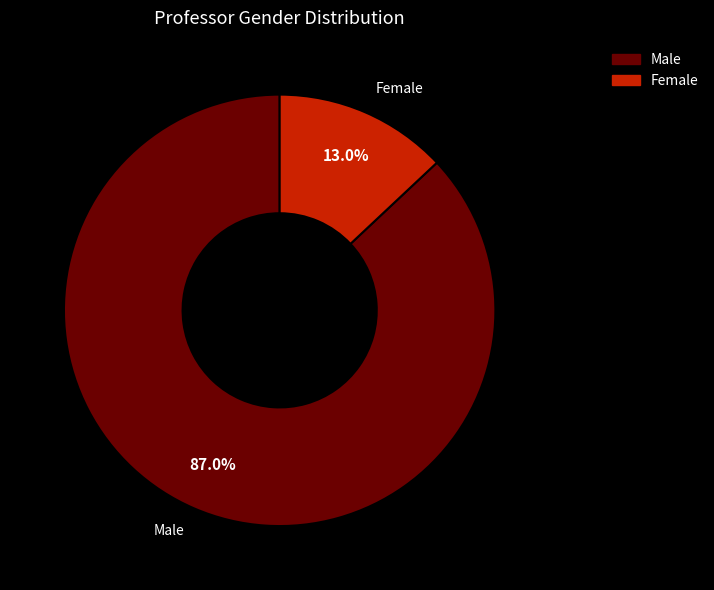

How many segments does this pie chart have?

2